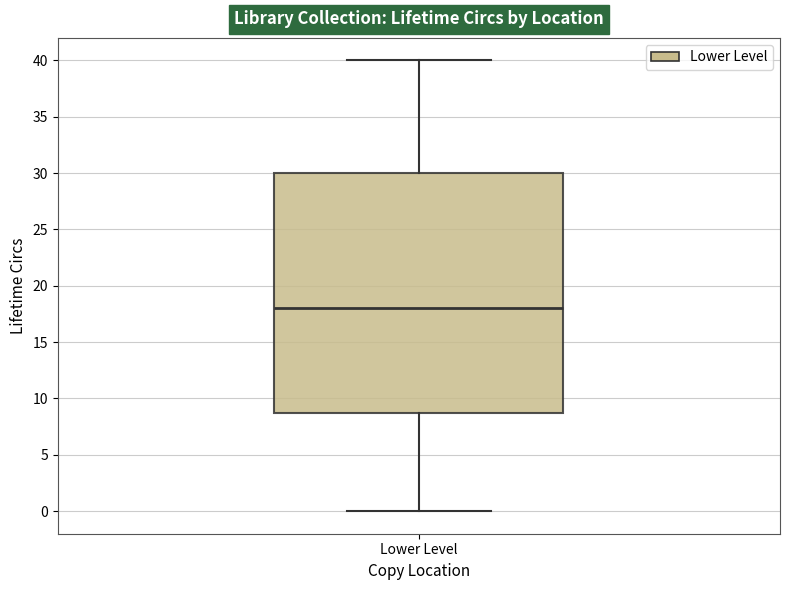

Where does the upper whisker of the box for Lower Level end on the y-axis? The values are not printed on the chart, so give them approximately, as read against the axis.

40